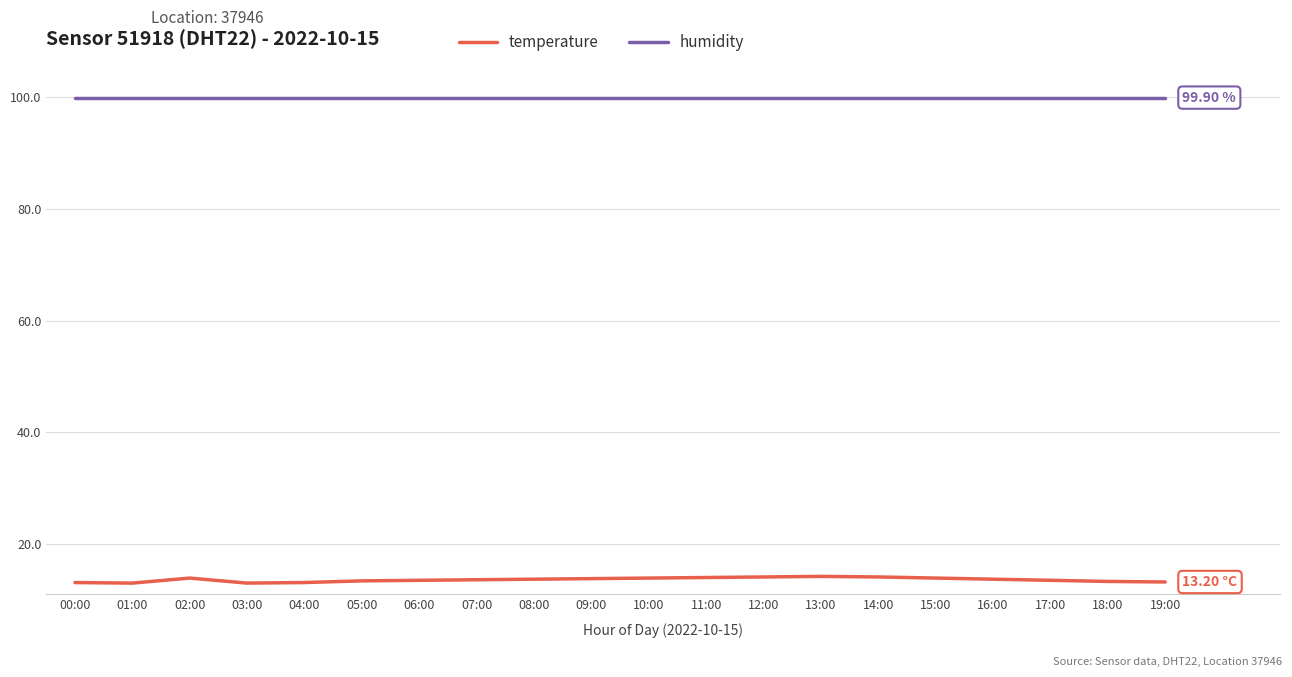

Rank the series by their maximum value, from lowest to highest.

temperature, humidity